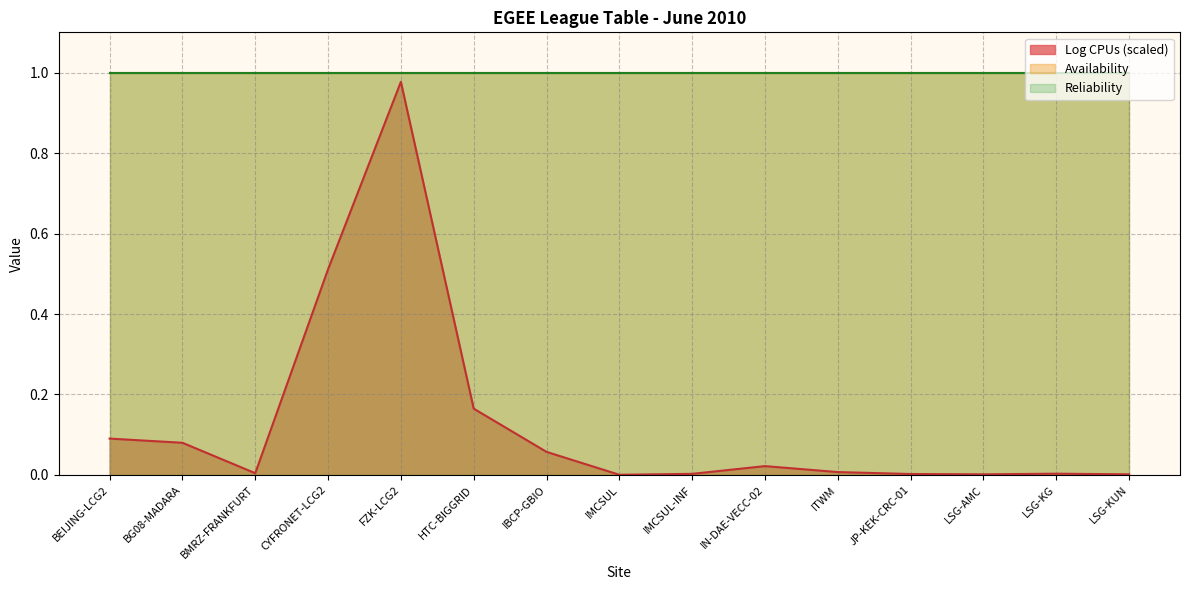

What is the difference between the second highest and second lowest values in the Log CPUs (scaled) series?

0.5